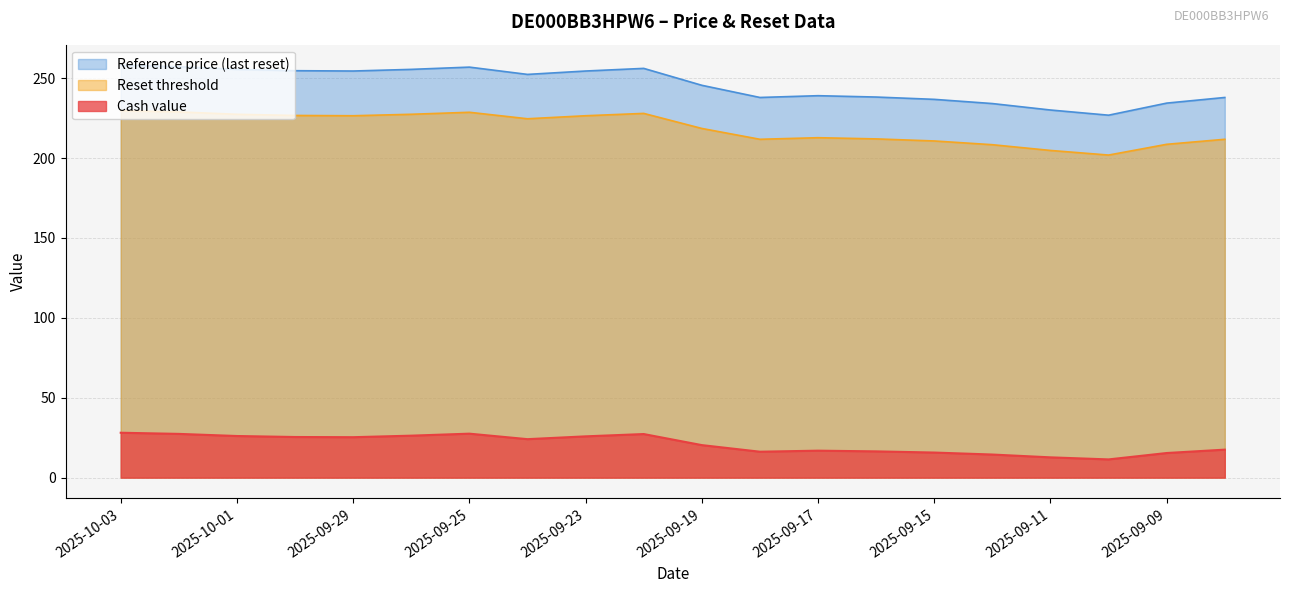

The Reset threshold series shows 282.7 at 2025-09-10. True or false?

False